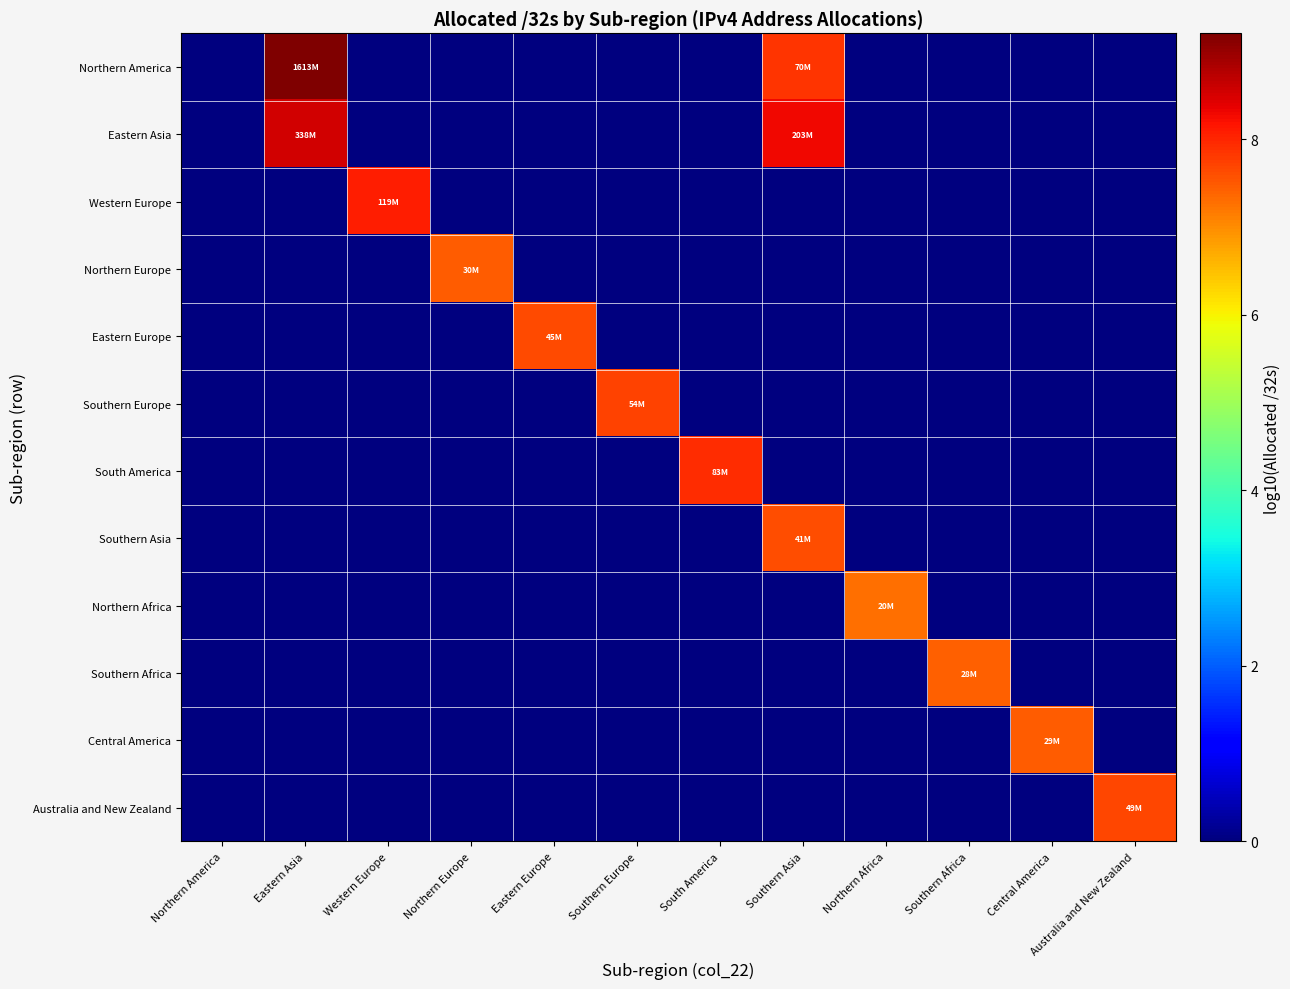

Reading left to right, extract all data points from this chart.

Northern America: Northern America=0.0	Eastern Asia=9.2	Western Europe=0.0	Northern Europe=0.0	Eastern Europe=0.0	Southern Europe=0.0	South America=0.0	Southern Asia=7.8	Northern Africa=0.0	Southern Africa=0.0	Central America=0.0	Australia and New Zealand=0.0
Eastern Asia: Northern America=0.0	Eastern Asia=8.5	Western Europe=0.0	Northern Europe=0.0	Eastern Europe=0.0	Southern Europe=0.0	South America=0.0	Southern Asia=8.3	Northern Africa=0.0	Southern Africa=0.0	Central America=0.0	Australia and New Zealand=0.0
Western Europe: Northern America=0.0	Eastern Asia=0.0	Western Europe=8.1	Northern Europe=0.0	Eastern Europe=0.0	Southern Europe=0.0	South America=0.0	Southern Asia=0.0	Northern Africa=0.0	Southern Africa=0.0	Central America=0.0	Australia and New Zealand=0.0
Northern Europe: Northern America=0.0	Eastern Asia=0.0	Western Europe=0.0	Northern Europe=7.5	Eastern Europe=0.0	Southern Europe=0.0	South America=0.0	Southern Asia=0.0	Northern Africa=0.0	Southern Africa=0.0	Central America=0.0	Australia and New Zealand=0.0
Eastern Europe: Northern America=0.0	Eastern Asia=0.0	Western Europe=0.0	Northern Europe=0.0	Eastern Europe=7.7	Southern Europe=0.0	South America=0.0	Southern Asia=0.0	Northern Africa=0.0	Southern Africa=0.0	Central America=0.0	Australia and New Zealand=0.0
Southern Europe: Northern America=0.0	Eastern Asia=0.0	Western Europe=0.0	Northern Europe=0.0	Eastern Europe=0.0	Southern Europe=7.7	South America=0.0	Southern Asia=0.0	Northern Africa=0.0	Southern Africa=0.0	Central America=0.0	Australia and New Zealand=0.0
South America: Northern America=0.0	Eastern Asia=0.0	Western Europe=0.0	Northern Europe=0.0	Eastern Europe=0.0	Southern Europe=0.0	South America=7.9	Southern Asia=0.0	Northern Africa=0.0	Southern Africa=0.0	Central America=0.0	Australia and New Zealand=0.0
Southern Asia: Northern America=0.0	Eastern Asia=0.0	Western Europe=0.0	Northern Europe=0.0	Eastern Europe=0.0	Southern Europe=0.0	South America=0.0	Southern Asia=7.6	Northern Africa=0.0	Southern Africa=0.0	Central America=0.0	Australia and New Zealand=0.0
Northern Africa: Northern America=0.0	Eastern Asia=0.0	Western Europe=0.0	Northern Europe=0.0	Eastern Europe=0.0	Southern Europe=0.0	South America=0.0	Southern Asia=0.0	Northern Africa=7.3	Southern Africa=0.0	Central America=0.0	Australia and New Zealand=0.0
Southern Africa: Northern America=0.0	Eastern Asia=0.0	Western Europe=0.0	Northern Europe=0.0	Eastern Europe=0.0	Southern Europe=0.0	South America=0.0	Southern Asia=0.0	Northern Africa=0.0	Southern Africa=7.4	Central America=0.0	Australia and New Zealand=0.0
Central America: Northern America=0.0	Eastern Asia=0.0	Western Europe=0.0	Northern Europe=0.0	Eastern Europe=0.0	Southern Europe=0.0	South America=0.0	Southern Asia=0.0	Northern Africa=0.0	Southern Africa=0.0	Central America=7.5	Australia and New Zealand=0.0
Australia and New Zealand: Northern America=0.0	Eastern Asia=0.0	Western Europe=0.0	Northern Europe=0.0	Eastern Europe=0.0	Southern Europe=0.0	South America=0.0	Southern Asia=0.0	Northern Africa=0.0	Southern Africa=0.0	Central America=0.0	Australia and New Zealand=7.7